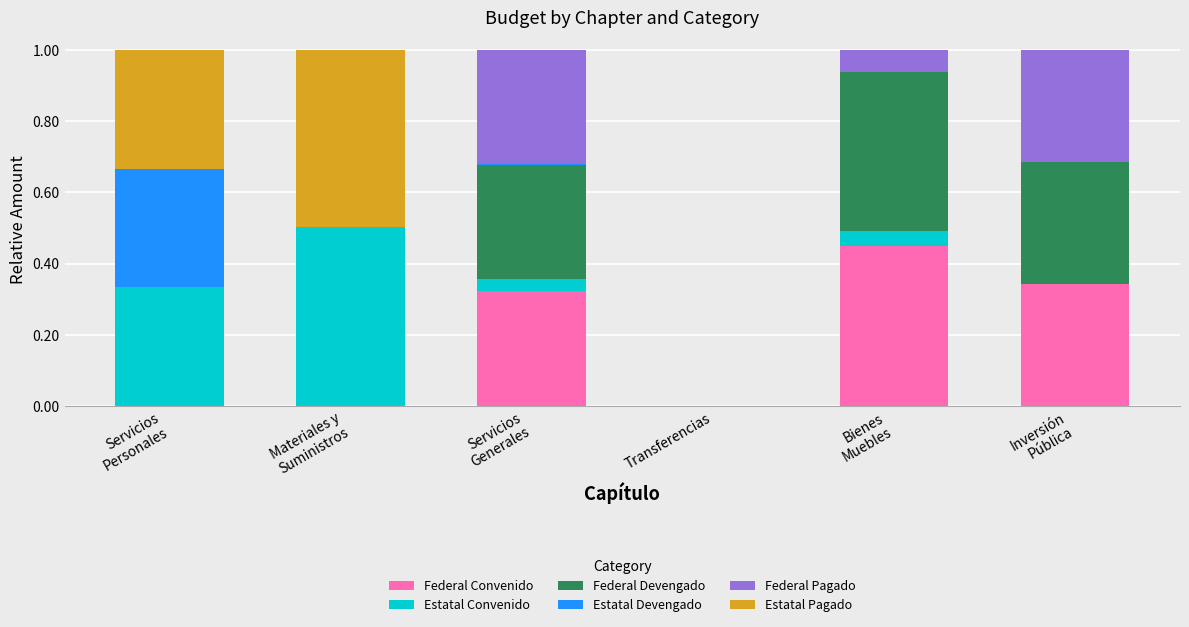

What is the sum of all Federal Convenido values?

1.1